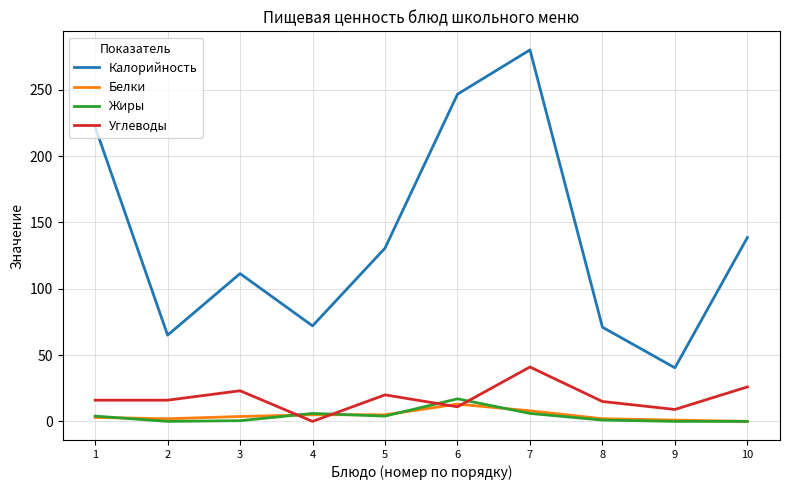

What is the average value of the Углеводы series?

17.7